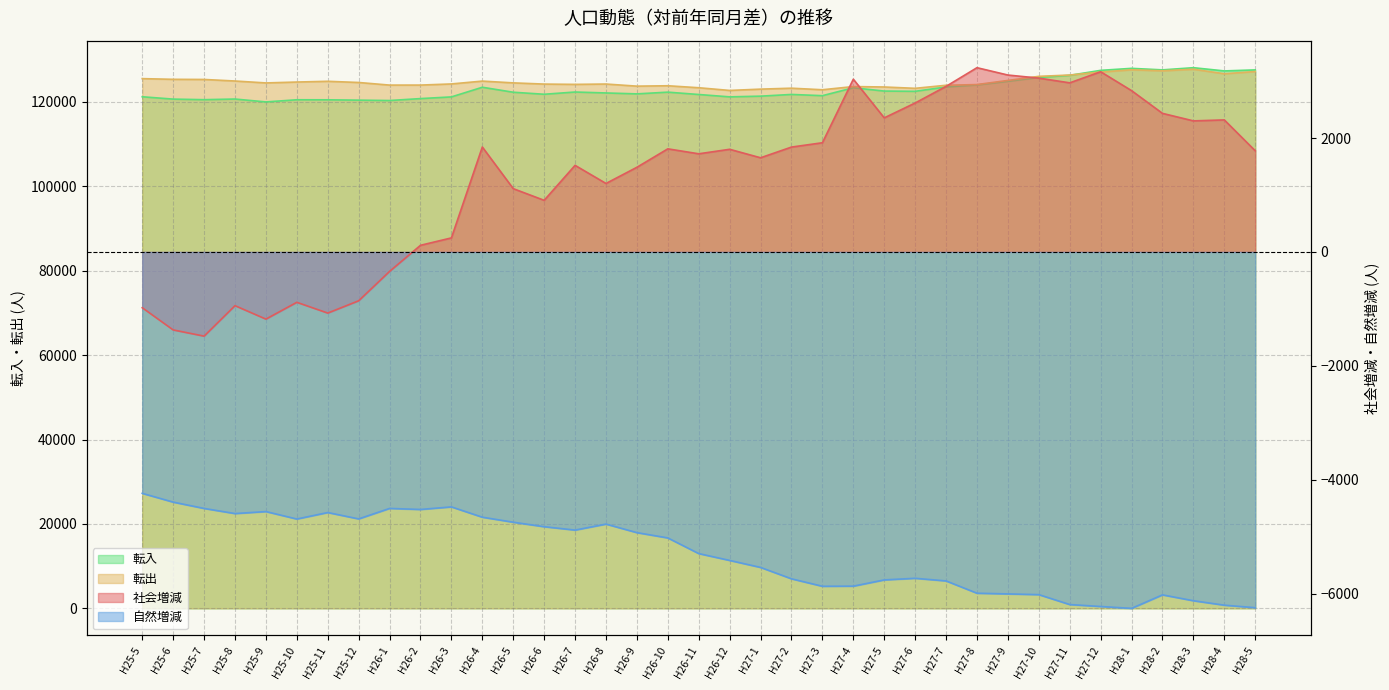

The 社会増減 series shows 2807 at H27-3. True or false?

False